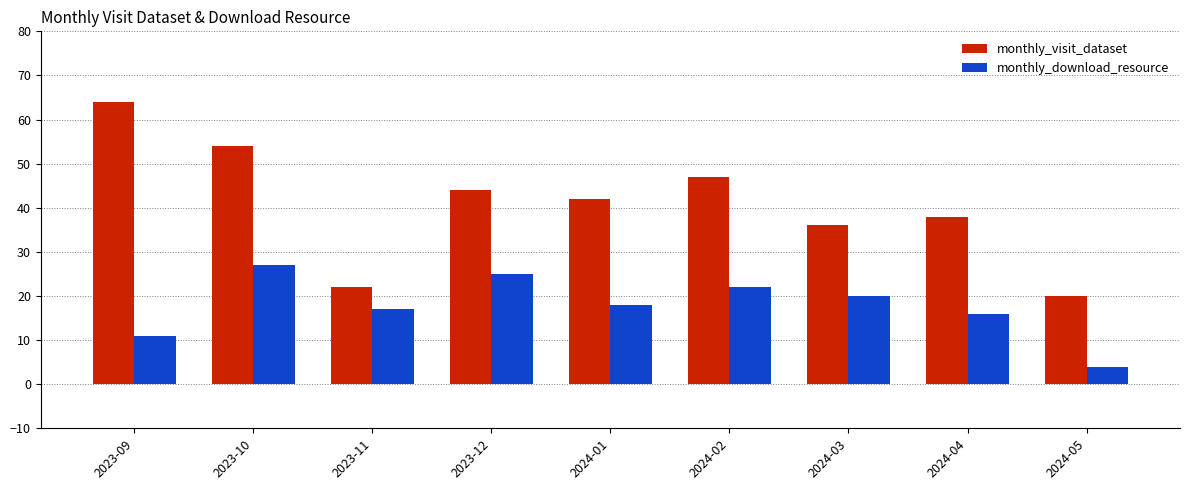

How many bars are there in each group?

2